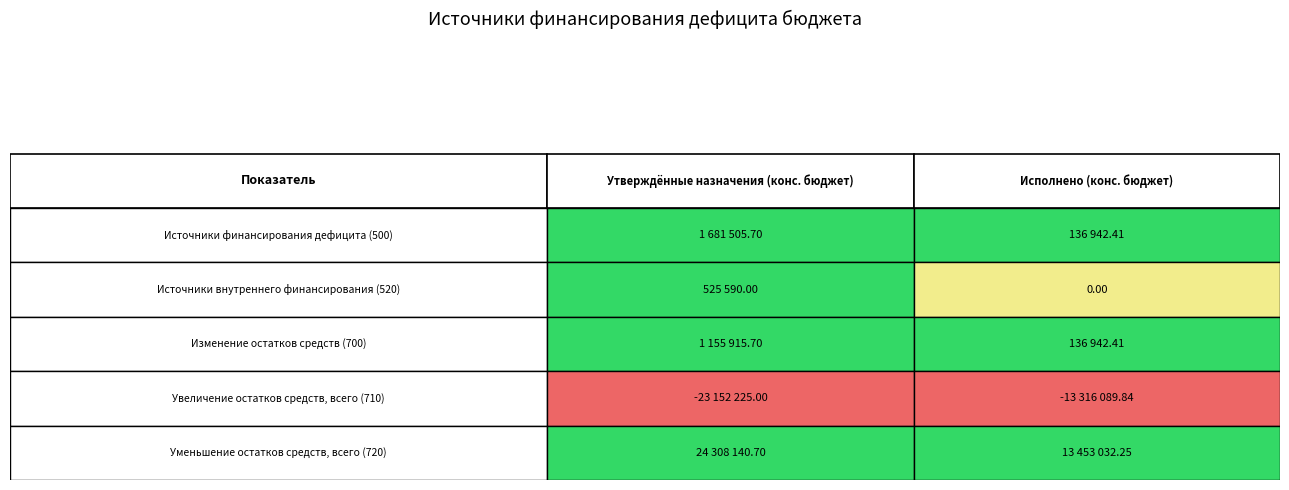

Read the Утверждённые назначения (конс. бюджет) value at 4.

24308140.7